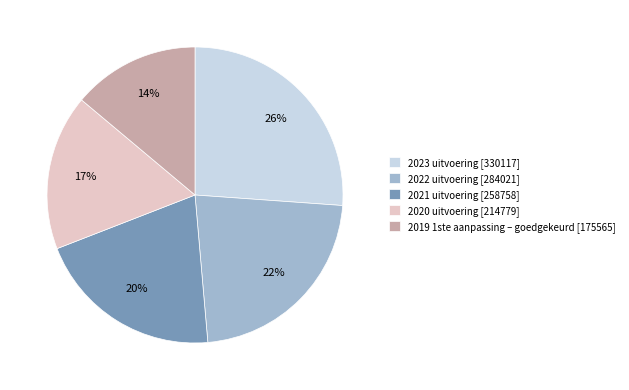

To the nearest percent, what is the difference between the largest and smallest slice percentages?

12%